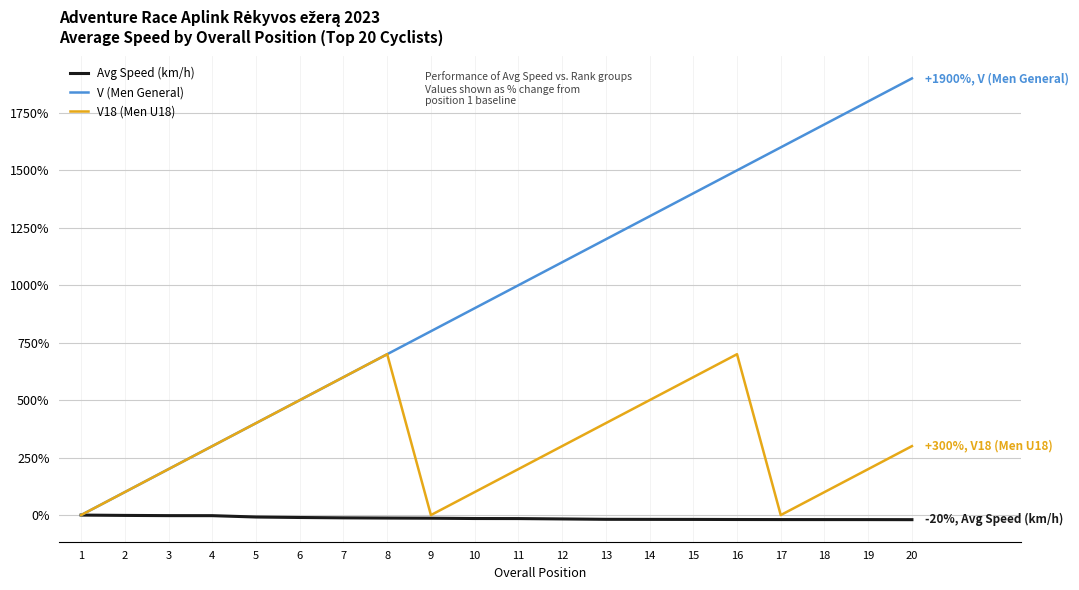

Rank the categories by V (Men General) value from lowest to highest.

1, 2, 3, 4, 5, 6, 7, 8, 9, 10, 11, 12, 13, 14, 15, 16, 17, 18, 19, 20